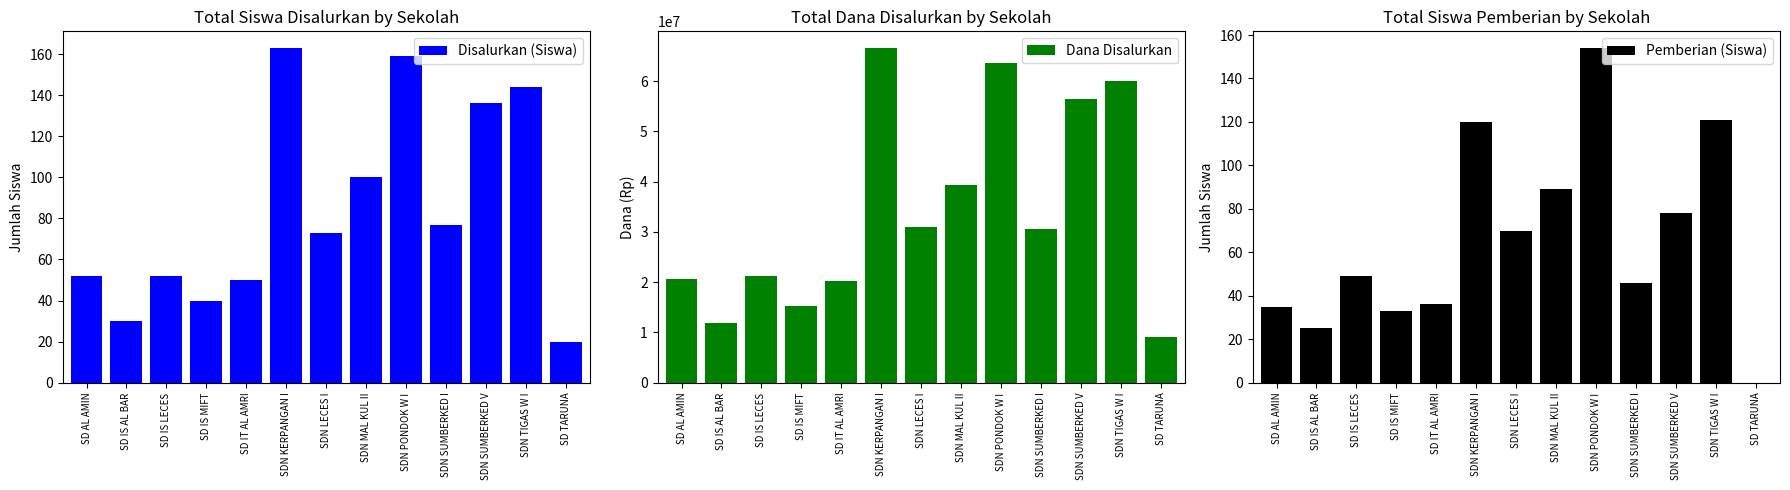

How many bars are there in total?

39